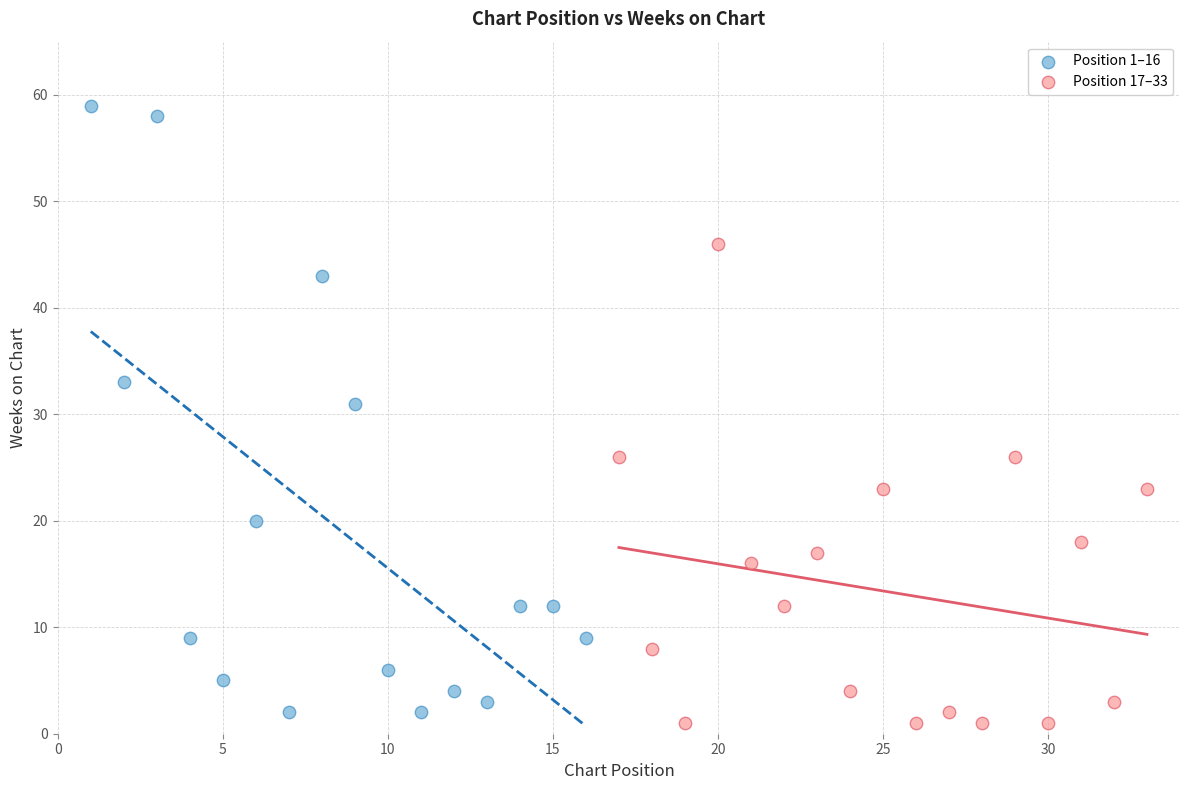

Which series has the largest Y range (max minus min)?

Position 1–16